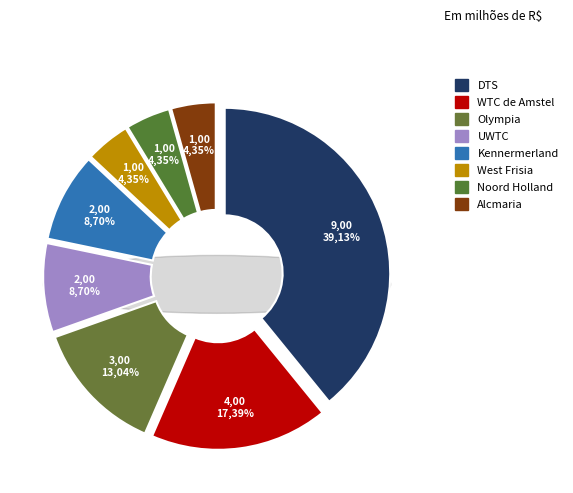

Which category has the biggest portion of the pie?

DTS